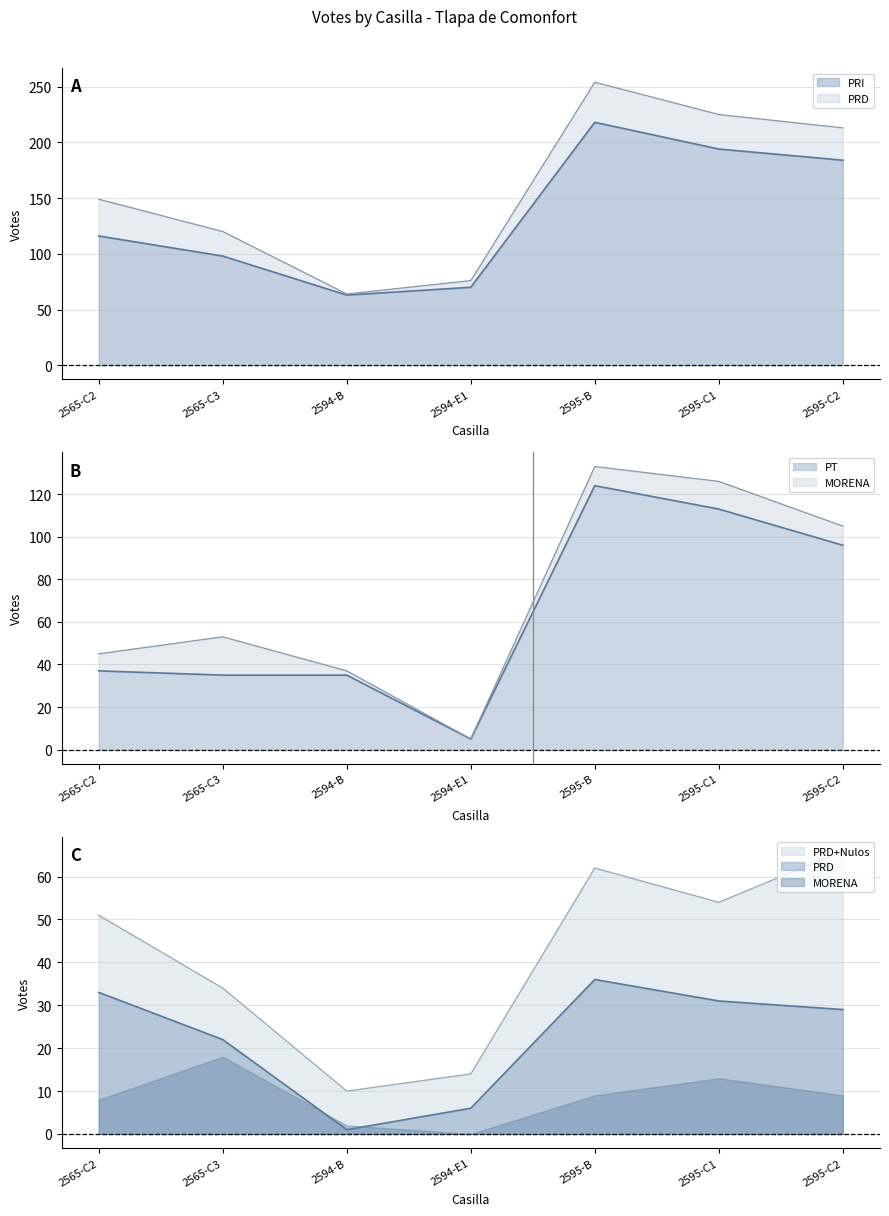

The value of PRD at 2595-B is 36. True or false?

True